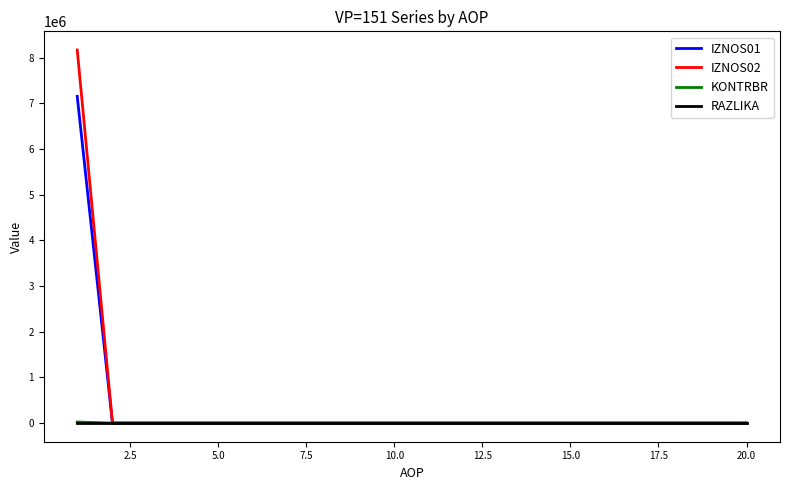

Is this an area chart (filled region under the line)?

No